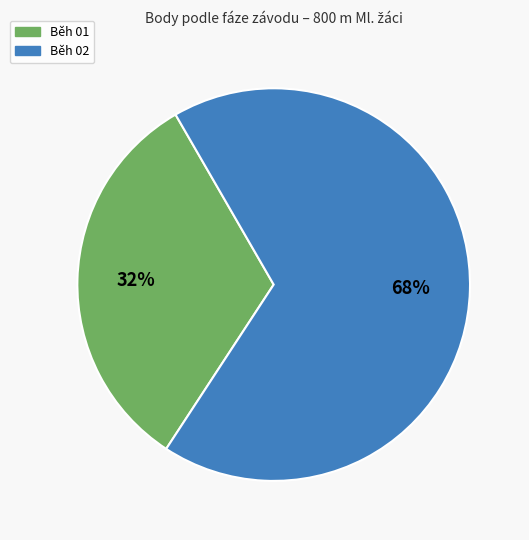

To the nearest percent, what is the average slice percentage?

50%